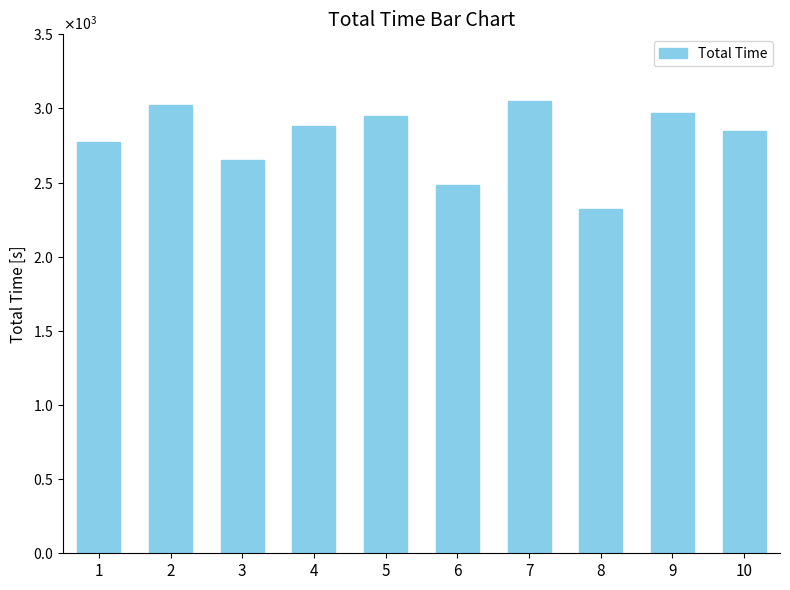

Does the chart contain any negative values?

No